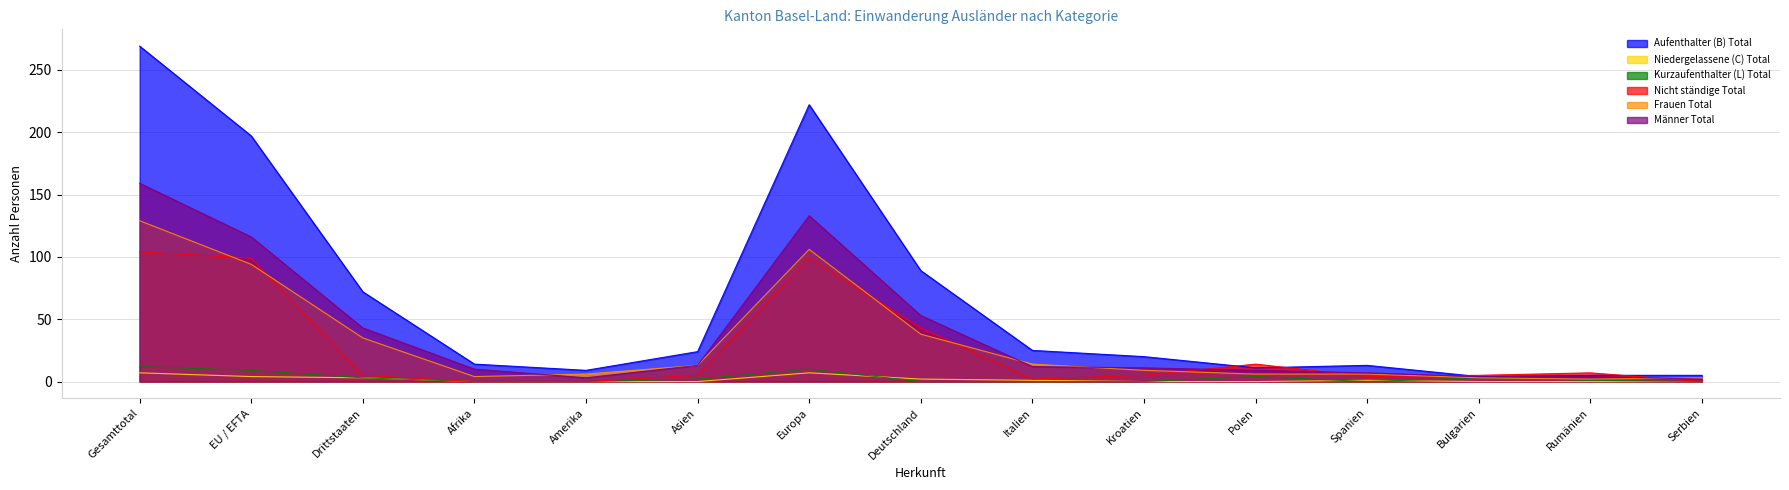

How many lines are shown in the chart?

6